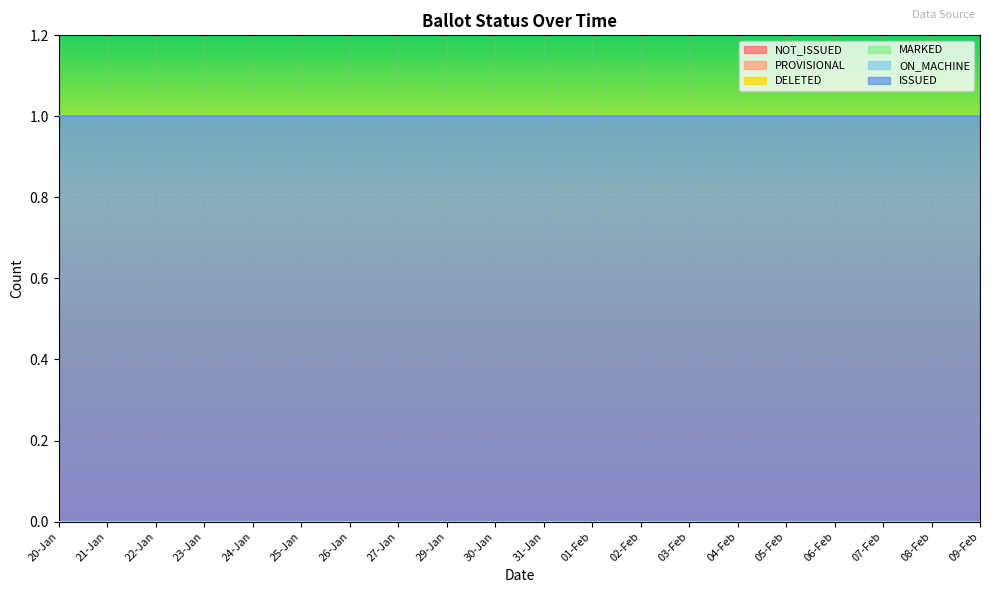

Reading left to right, transcribe all the data shown in this chart.

NOT_ISSUED: 0	0	0	0	0	0	0	0	0	0	0	0	0	0	0	0	0	0	0	0
PROVISIONAL: 0	0	0	0	0	0	0	0	0	0	0	0	0	0	0	0	0	0	0	0
DELETED: 0	0	0	0	0	0	0	0	0	0	0	0	0	0	0	0	0	0	0	0
MARKED: 0	0	0	0	0	0	0	0	0	0	0	0	0	0	0	0	0	0	0	0
ON_MACHINE: 0	0	0	0	0	0	0	0	0	0	0	0	0	0	0	0	0	0	0	0
ISSUED: 1	1	1	1	1	1	1	1	1	1	1	1	1	1	1	1	1	1	1	1